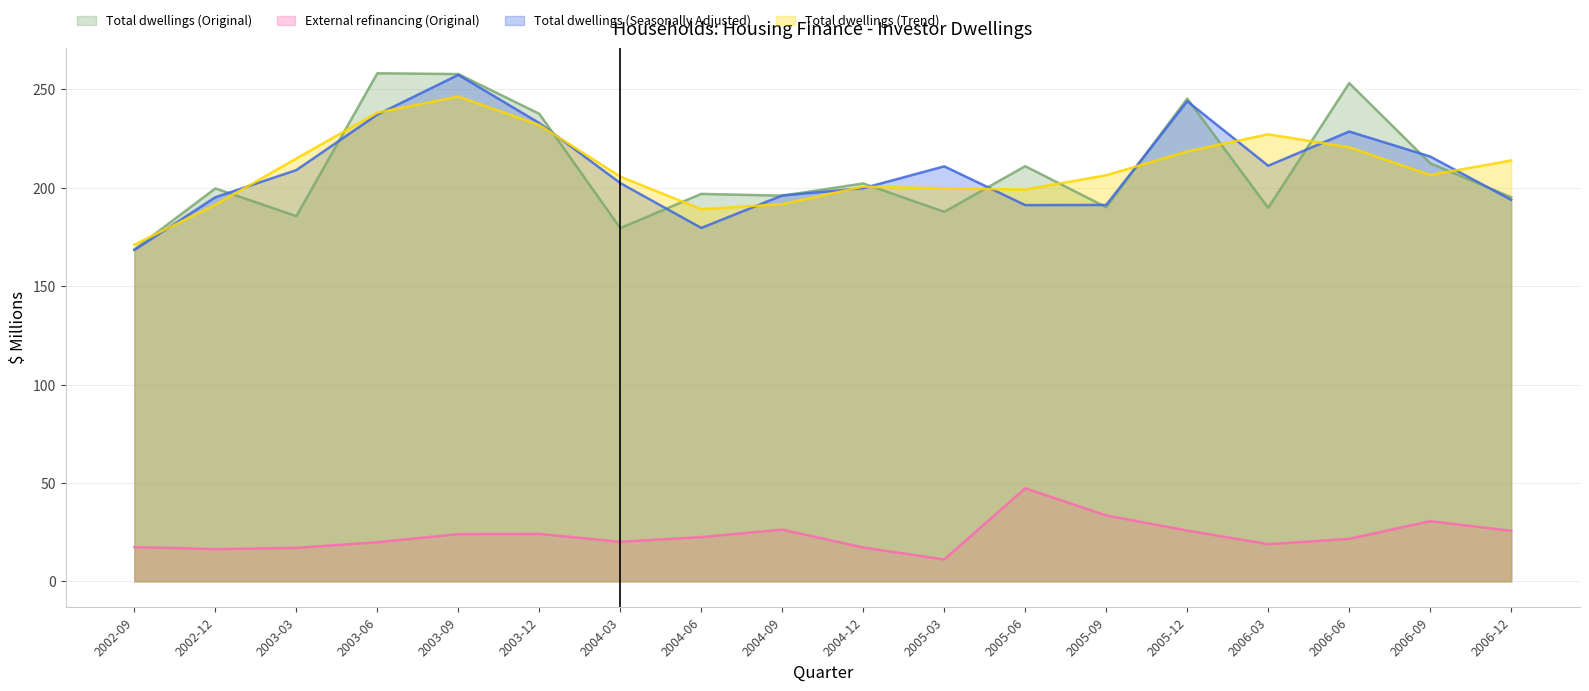

At which label does External refinancing (Original) first exceed 22?

2003-09